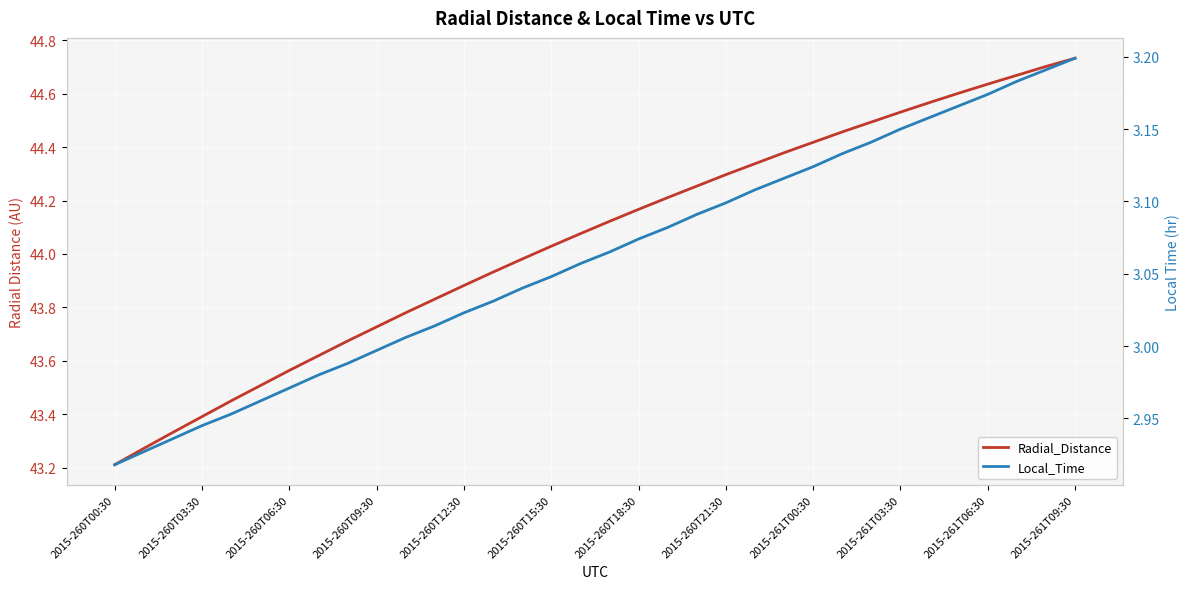

What is the sum of the Local_Time values at 2015-260T12:30 and 15?

6.0